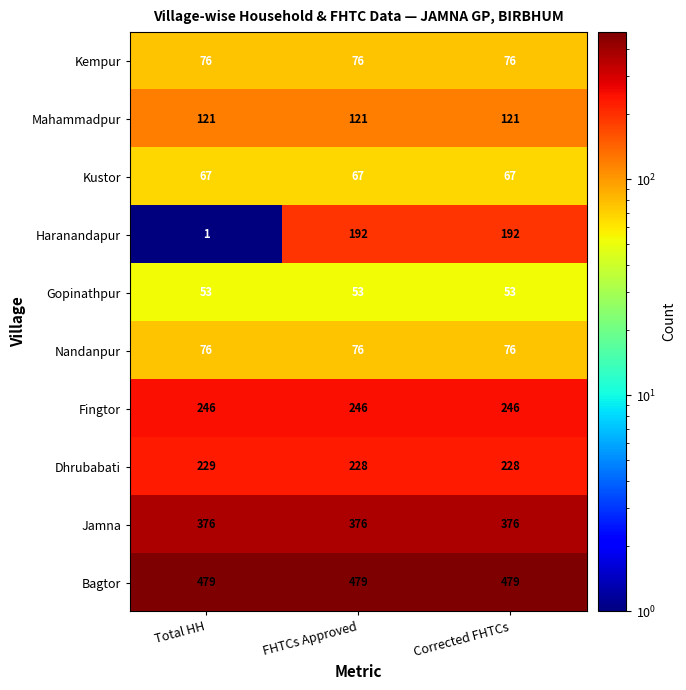

Is it true that Gopinathpur equals 53 at Total HH?

True